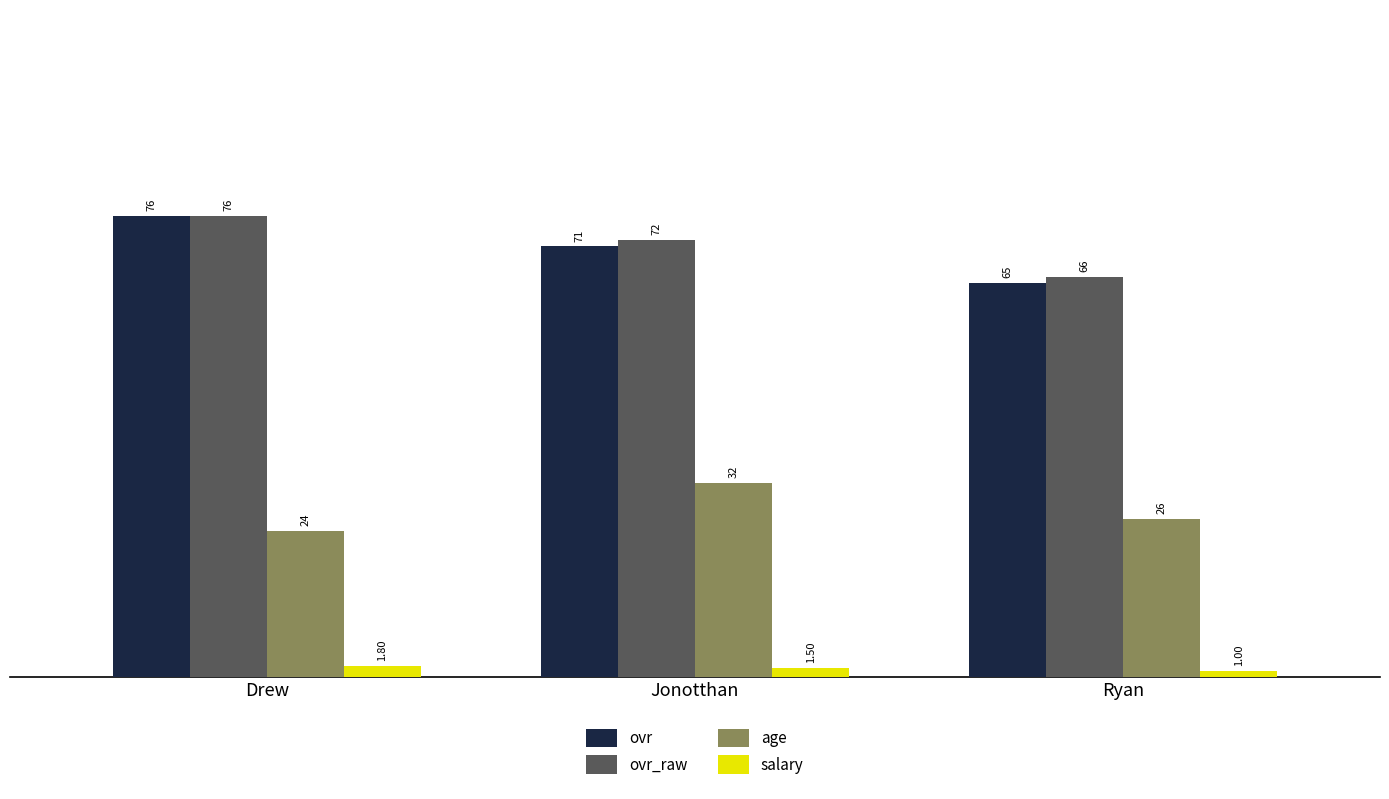

How many ovr_raw values are between 66 and 76?

3